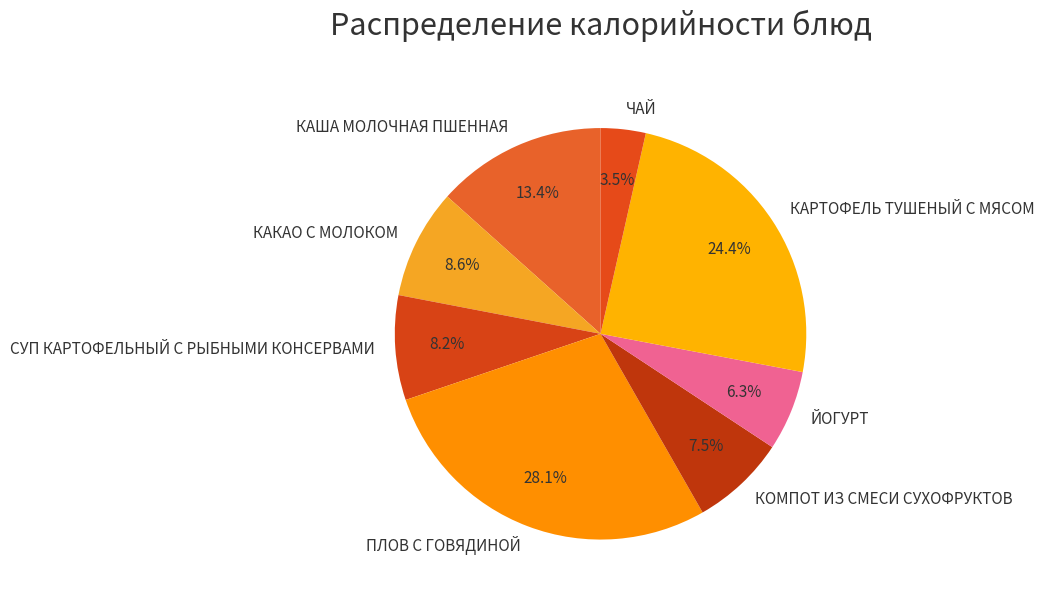

Count the number of slices in the pie.

8